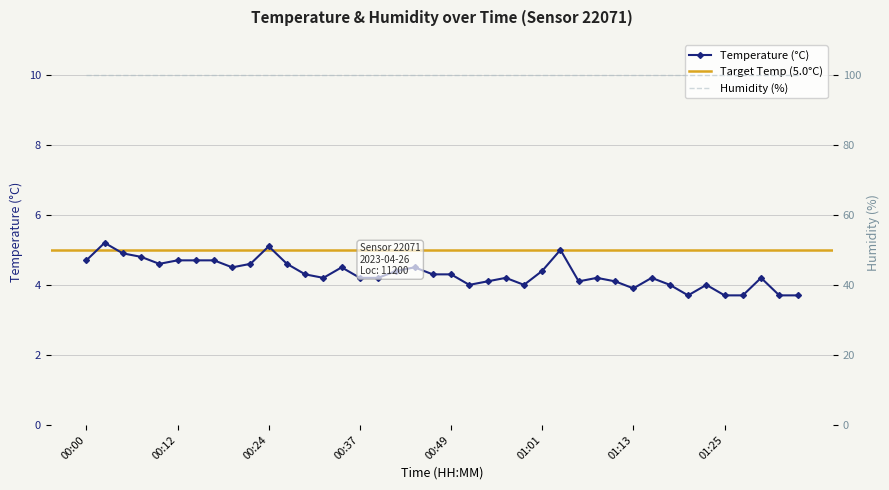

What is the sum of the values at 00:02 and 01:11?

9.3